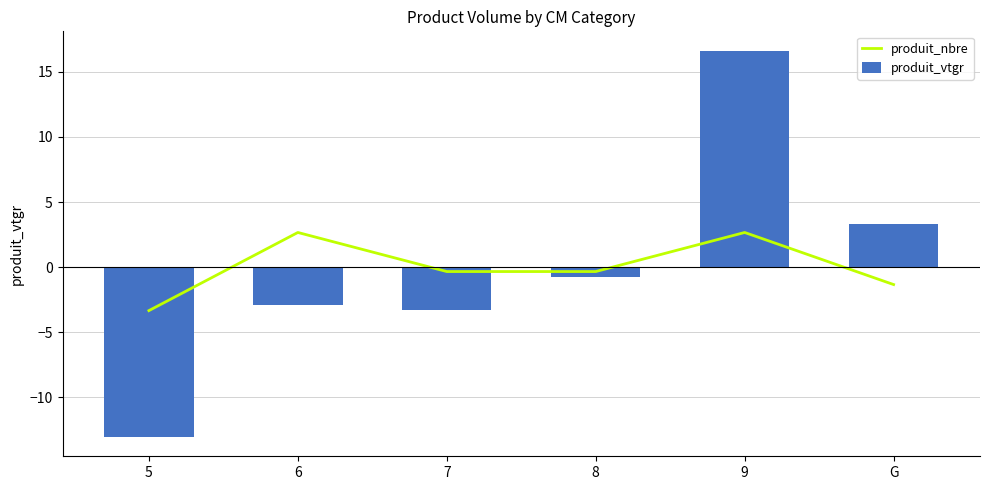

Which category has the highest value across all series?

9